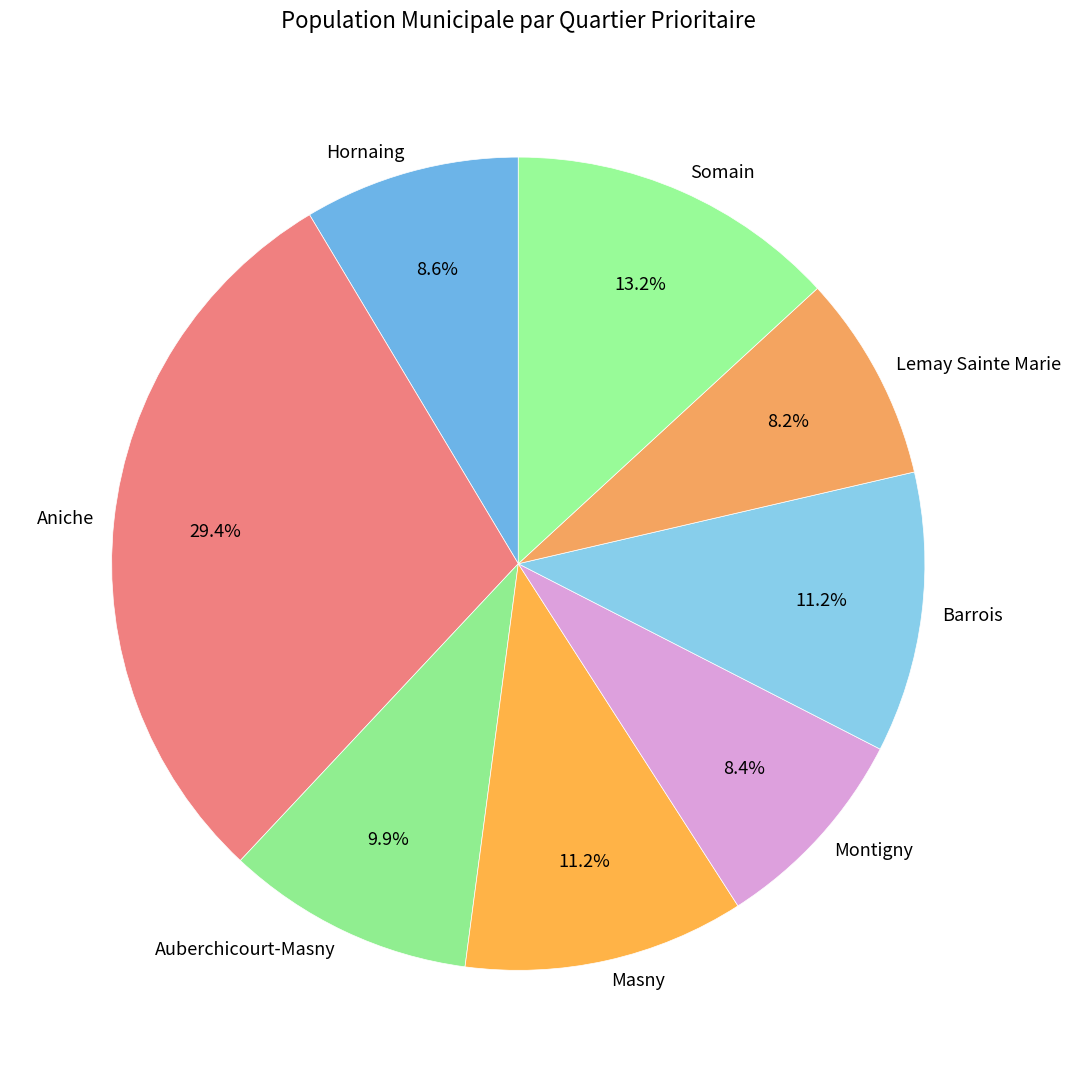

What is the ratio of the value at Masny to the value at Aniche?

0.4